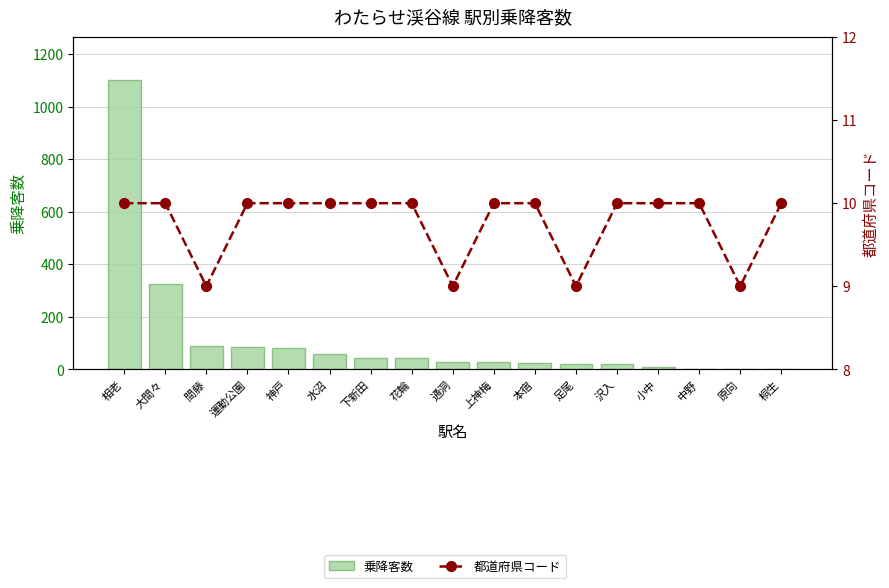

How many groups of bars are there?

17